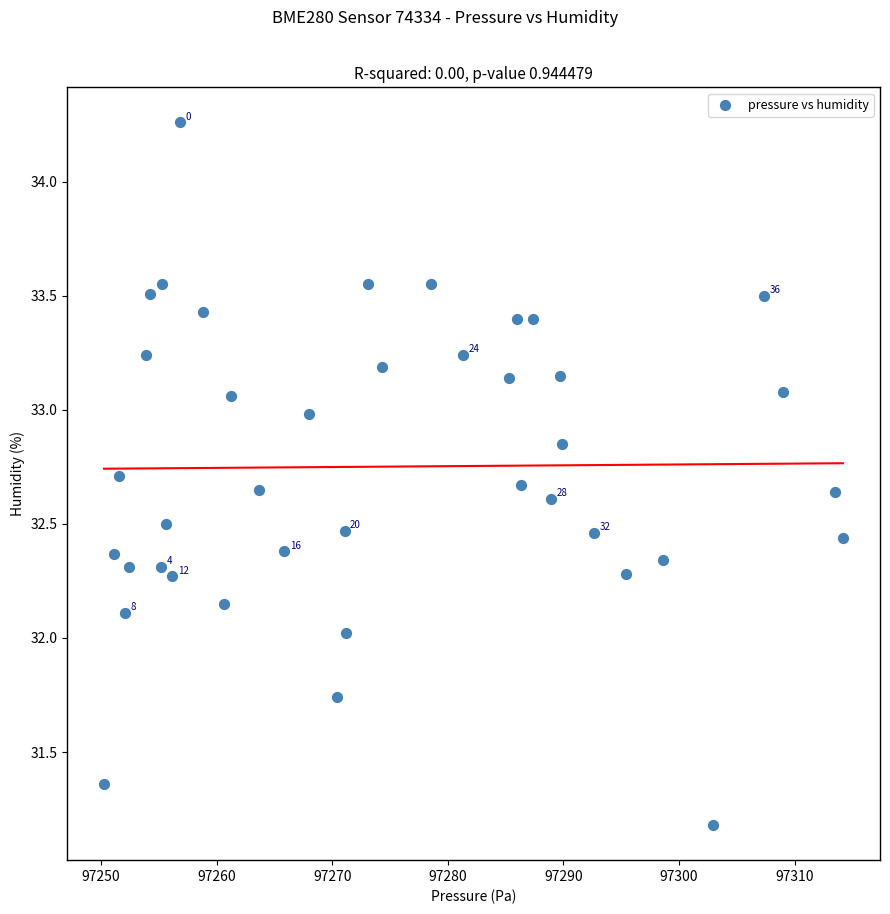

What is the range of Y values (max minus min)?

3.1